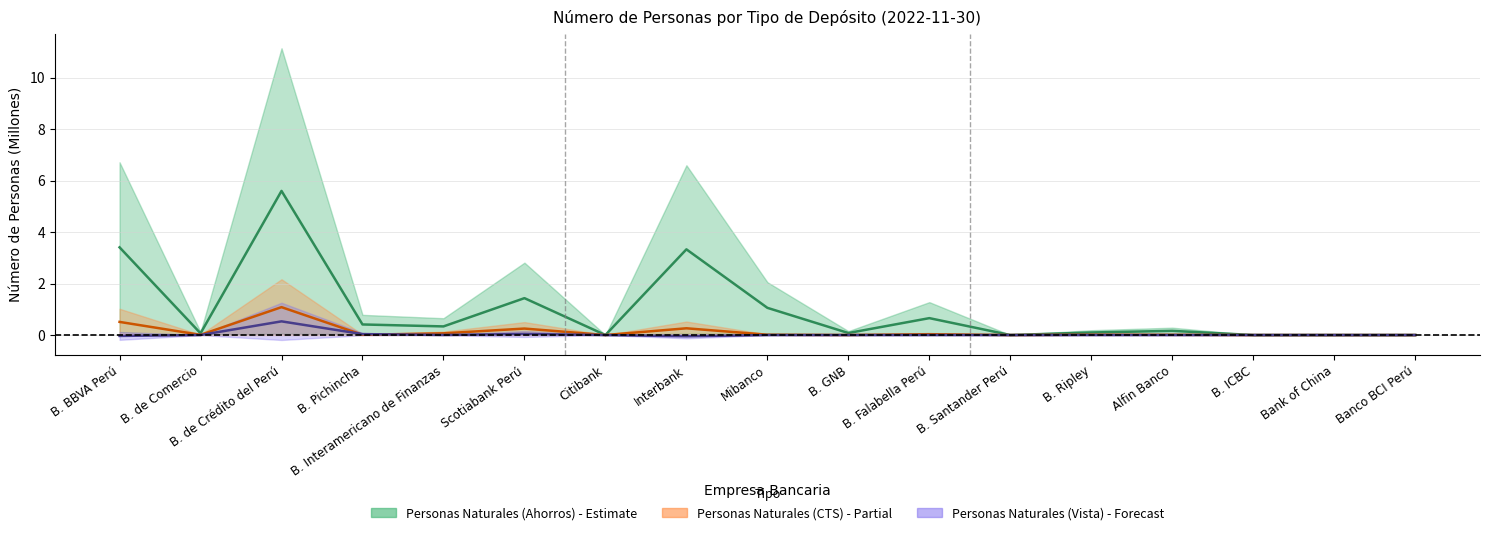

True or false: Personas Naturales (Ahorros) has more than 0 interior local peaks.

True